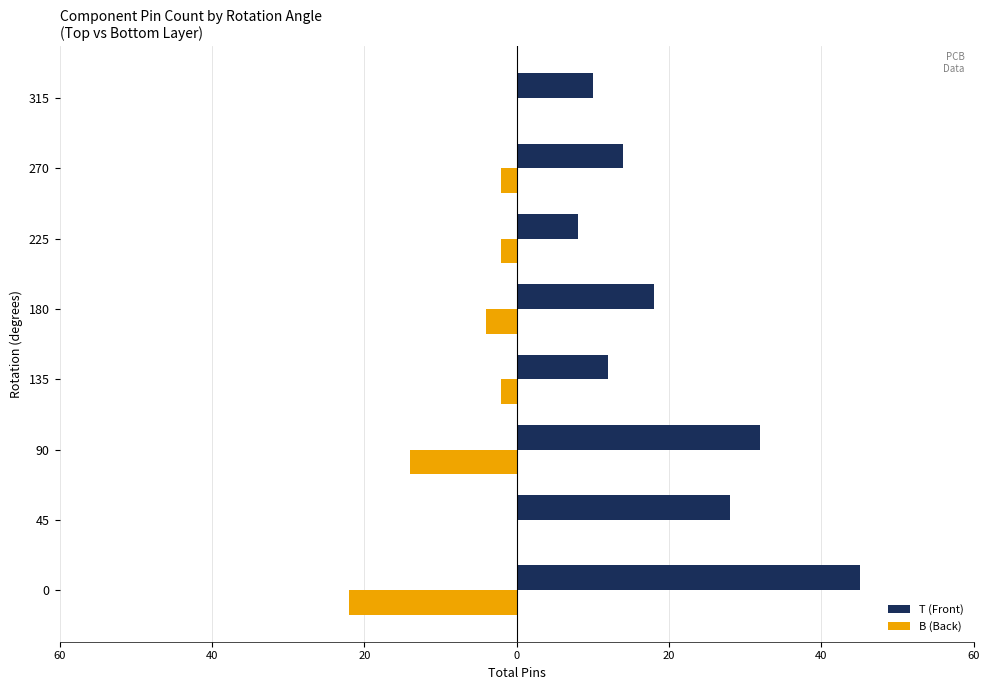

What are all the series names shown in the legend?

T (Front), B (Back)